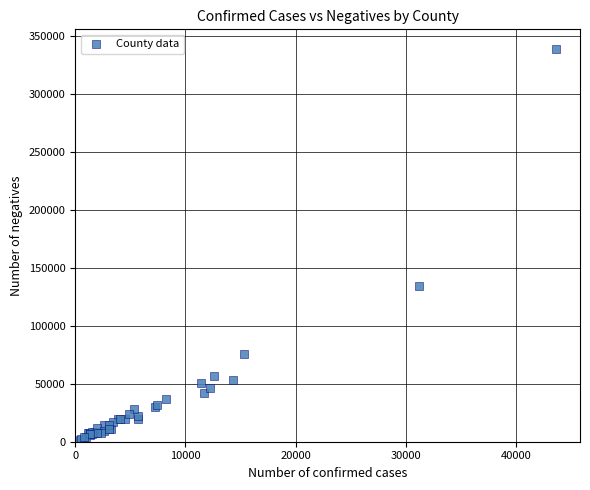

What Y value in the scatter plot is closest to 170098?

134411